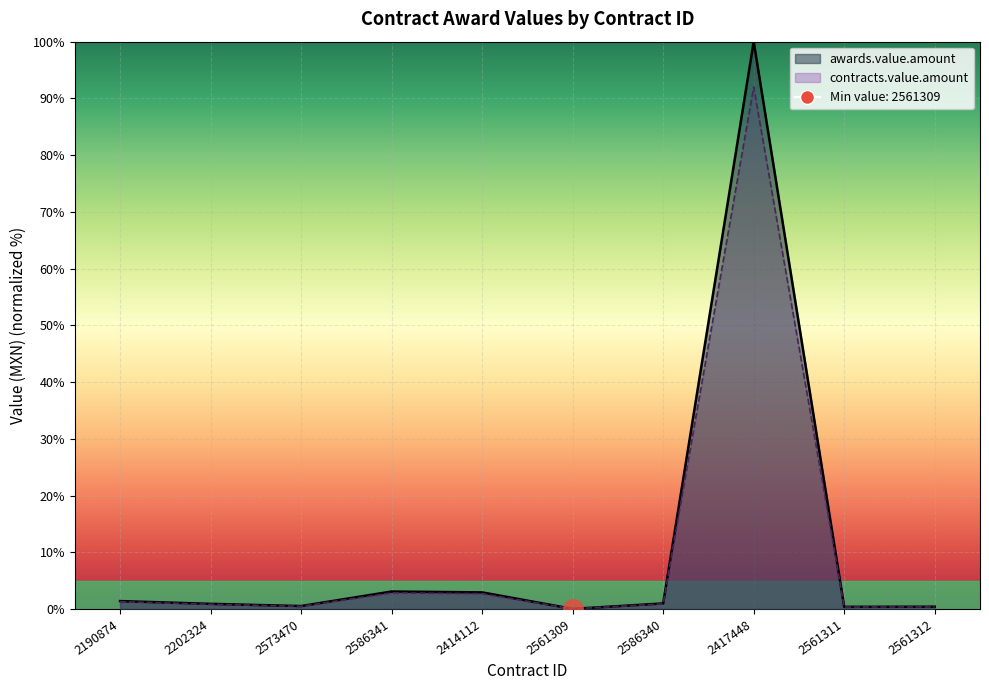

Reading left to right, transcribe all the data shown in this chart.

awards.value.amount: 1.4	0.9	0.5	3.1	2.9	0.0	1.0	100.0	0.4	0.4
contracts.value.amount: 1.3	0.8	0.5	2.8	2.7	0.0	0.9	92.0	0.3	0.4